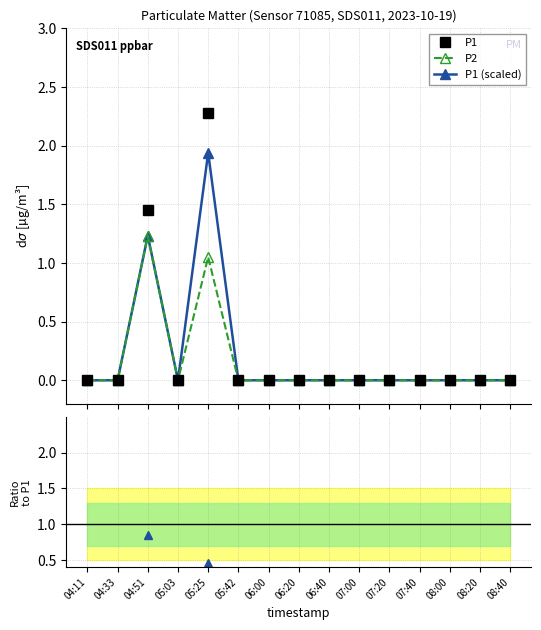

True or false: P1 and P1 (scaled) intersect in this chart.

False